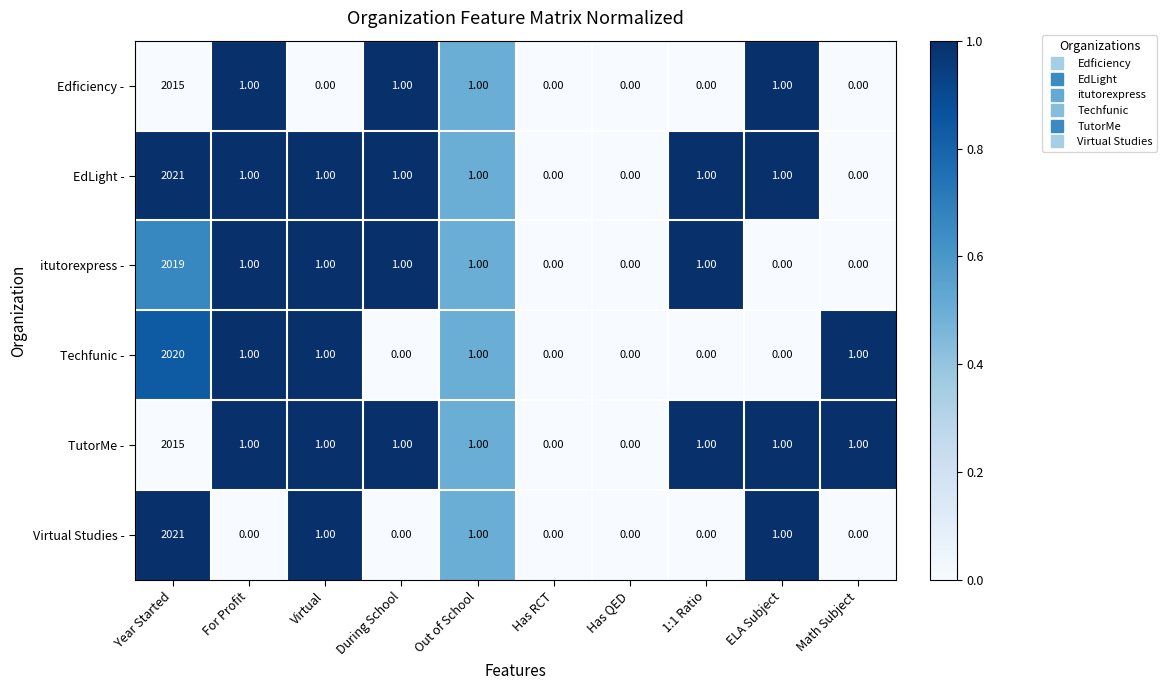

Which series has the largest total across all categories?

EdLight -